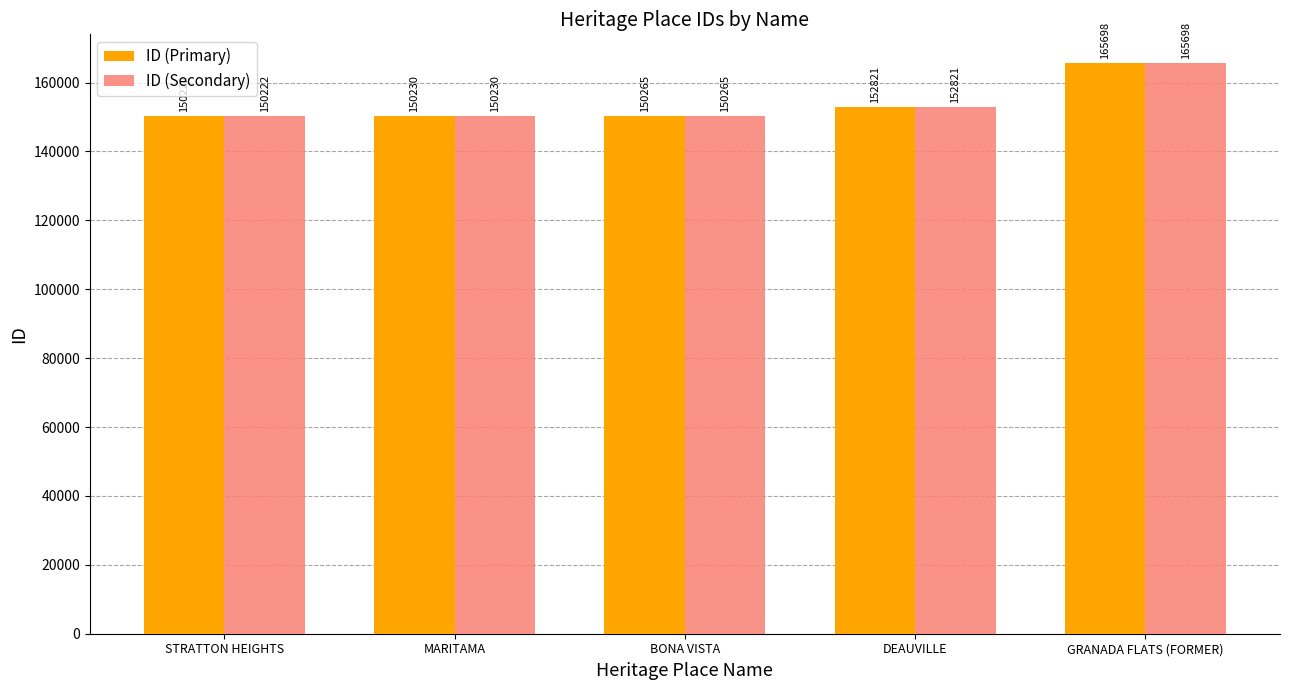

Reading left to right, what are all the values shown in this chart?

ID (Primary): STRATTON HEIGHTS=150222	MARITAMA=150230	BONA VISTA=150265	DEAUVILLE=152821	GRANADA FLATS (FORMER)=165698
ID (Secondary): STRATTON HEIGHTS=150222	MARITAMA=150230	BONA VISTA=150265	DEAUVILLE=152821	GRANADA FLATS (FORMER)=165698